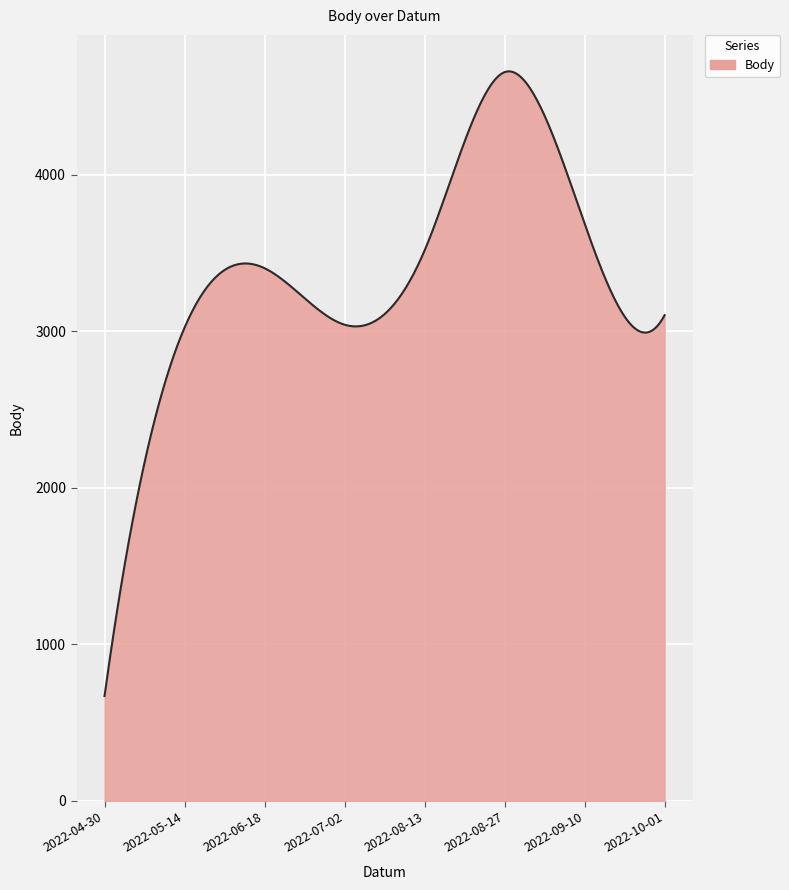

How many lines are shown in the chart?

1